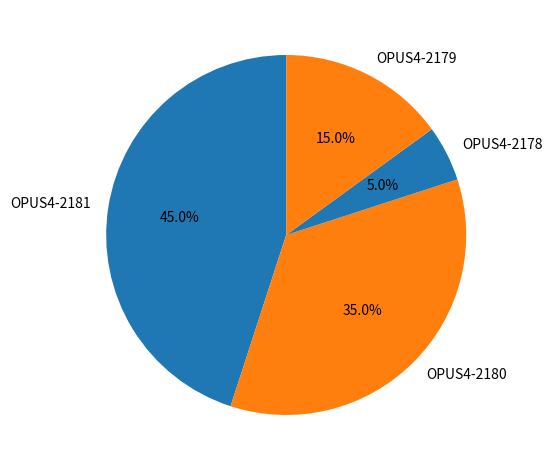

What is the total percentage of OPUS4-2179 and OPUS4-2178?

20.0%